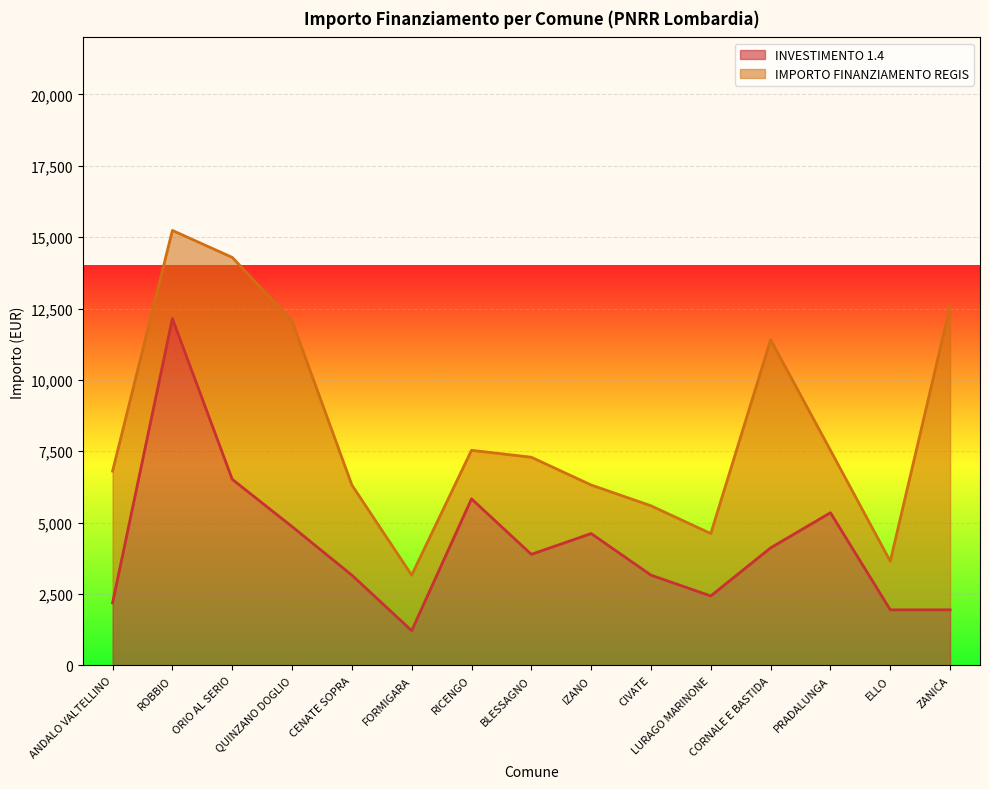

Reading right to left, list all the values displayed in this chart.

ZANICA=1944	ELLO=1944	PRADALUNGA=5346	CORNALE E BASTIDA=4116	LURAGO MARINONE=2430	CIVATE=3159	IZANO=4617	BLESSAGNO=3888	RICENGO=5832	FORMIGARA=1215	CENATE SOPRA=3159	QUINZANO DOGLIO=4860	ORIO AL SERIO=6517	ROBBIO=12150	ANDALO VALTELLINO=2187